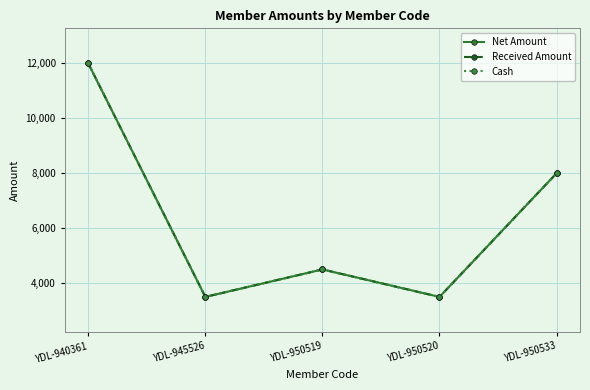

Where does the Received Amount series first go above 4500?

YDL-940361